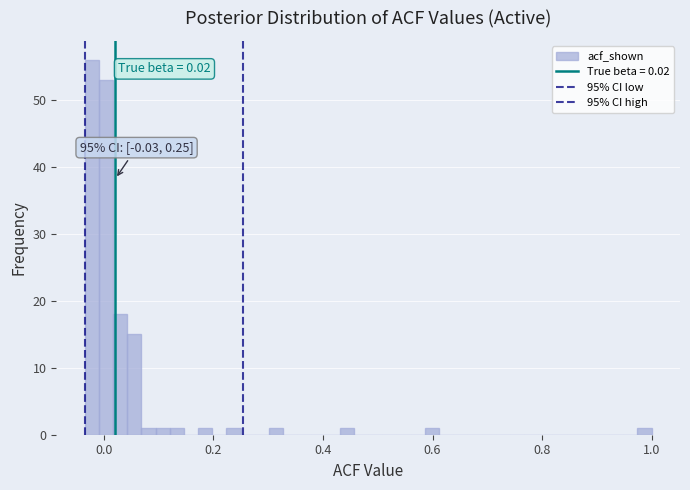

Around what value on the x-axis is the tallest bar? Give the approximate position of its centre, as read against the axis.

-0.02